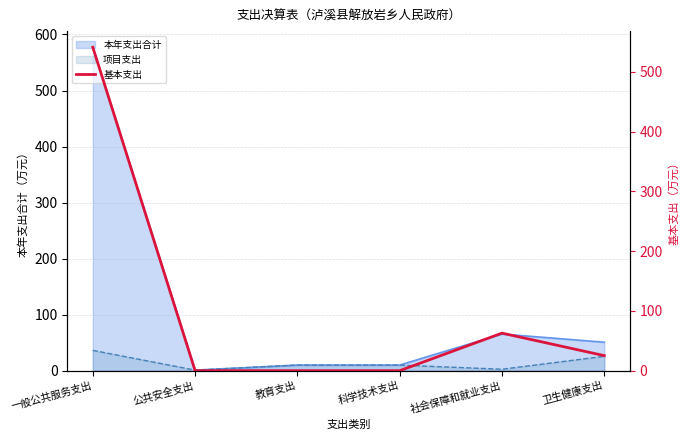

What is the average value?

104.8